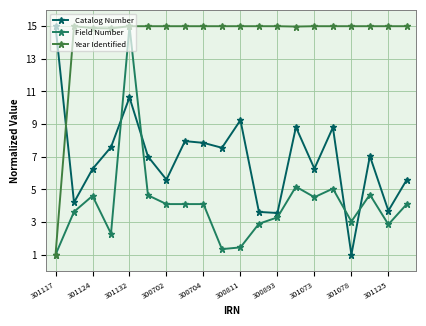

How many times do Catalog Number and Year Identified cross each other?

1